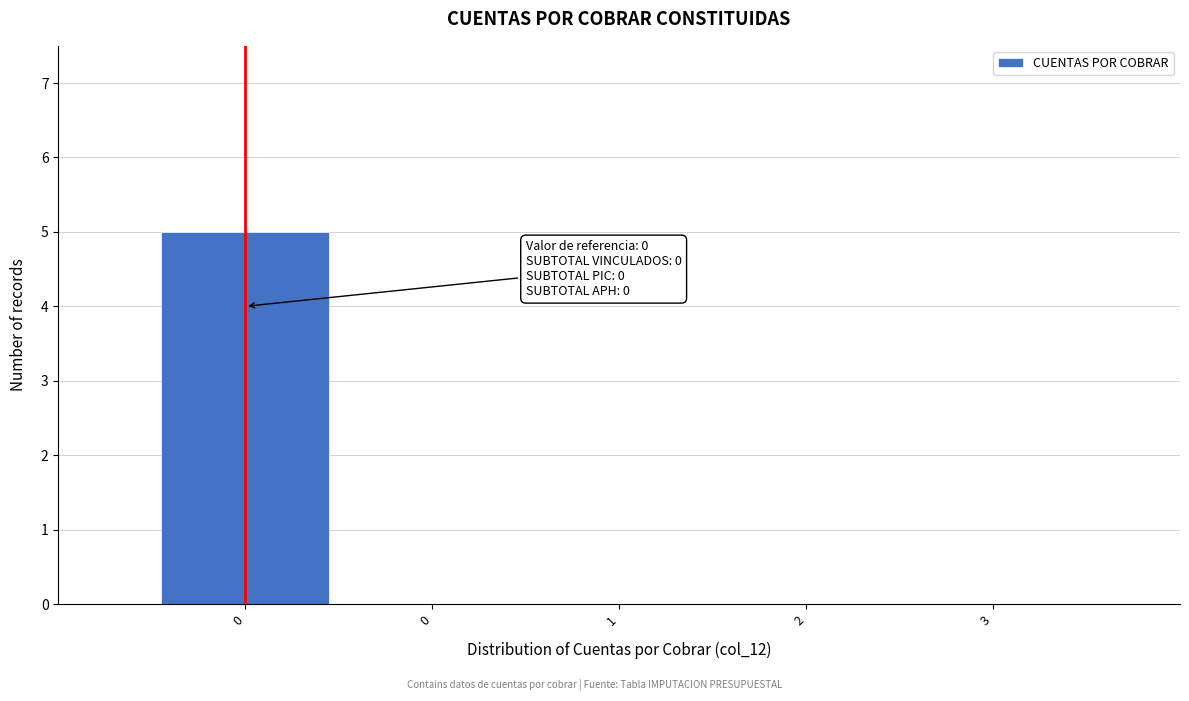

Are the bars horizontal?

No